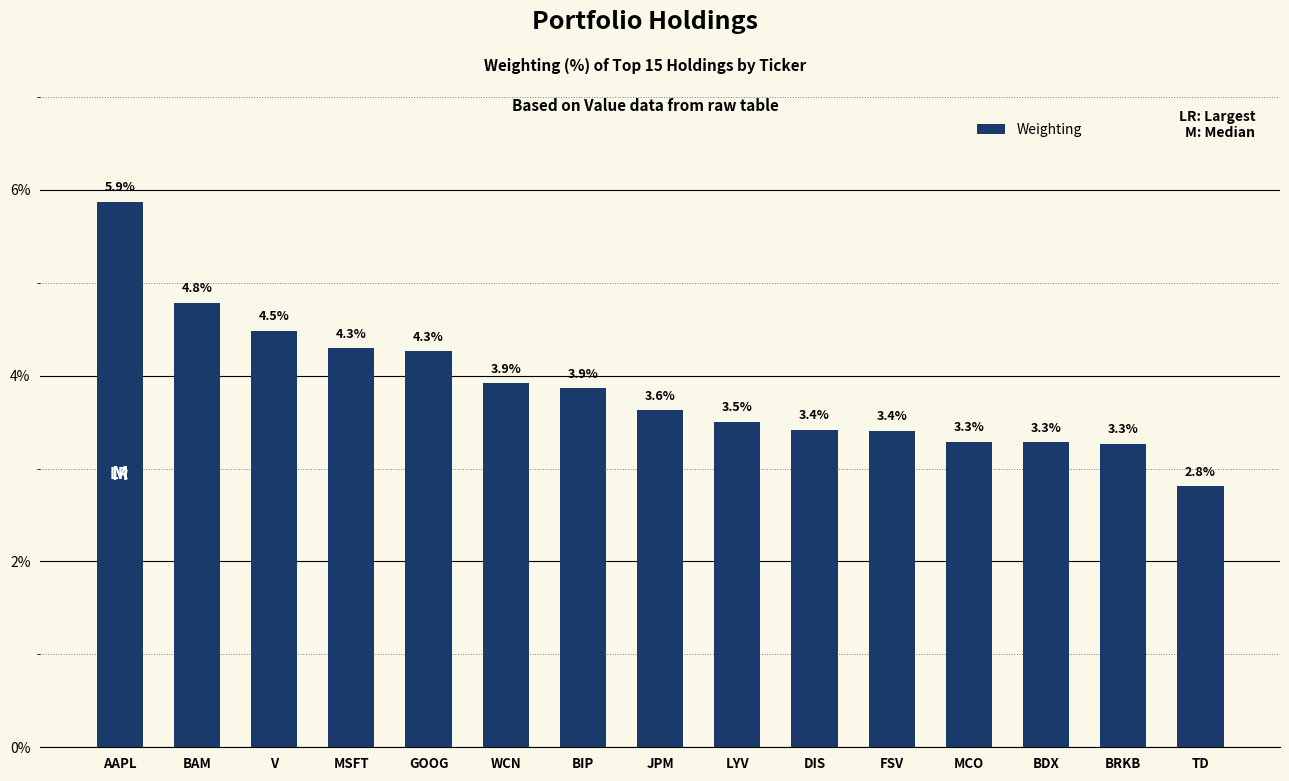

The value at BRKB is 3.3. True or false?

True